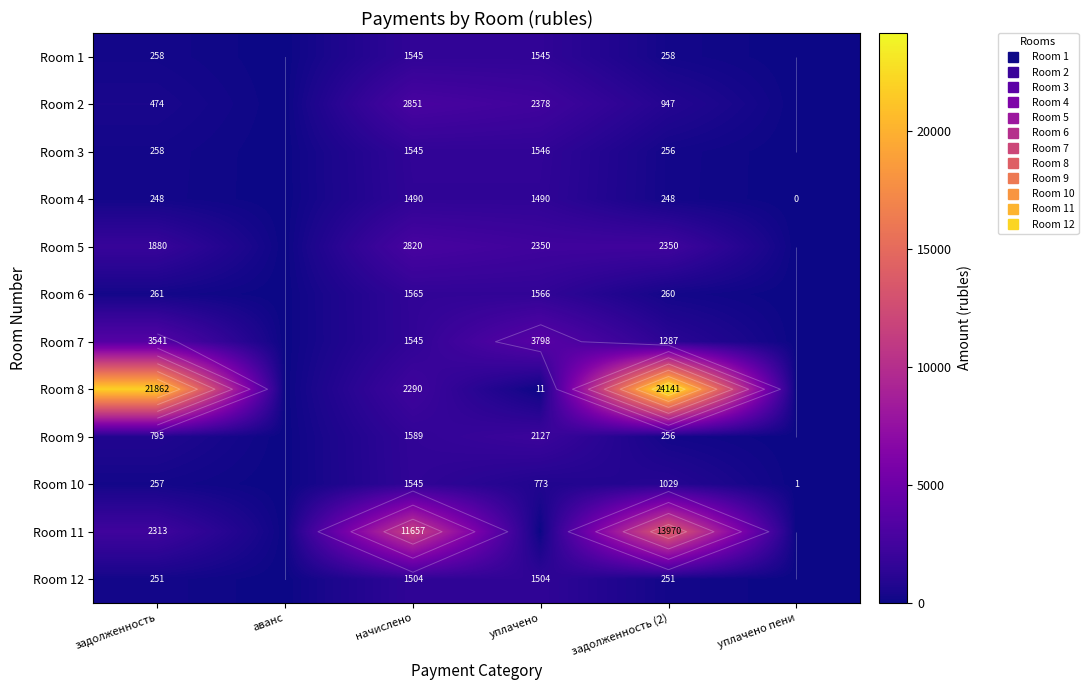

At how many categories does at least one series exceed 5799?

3